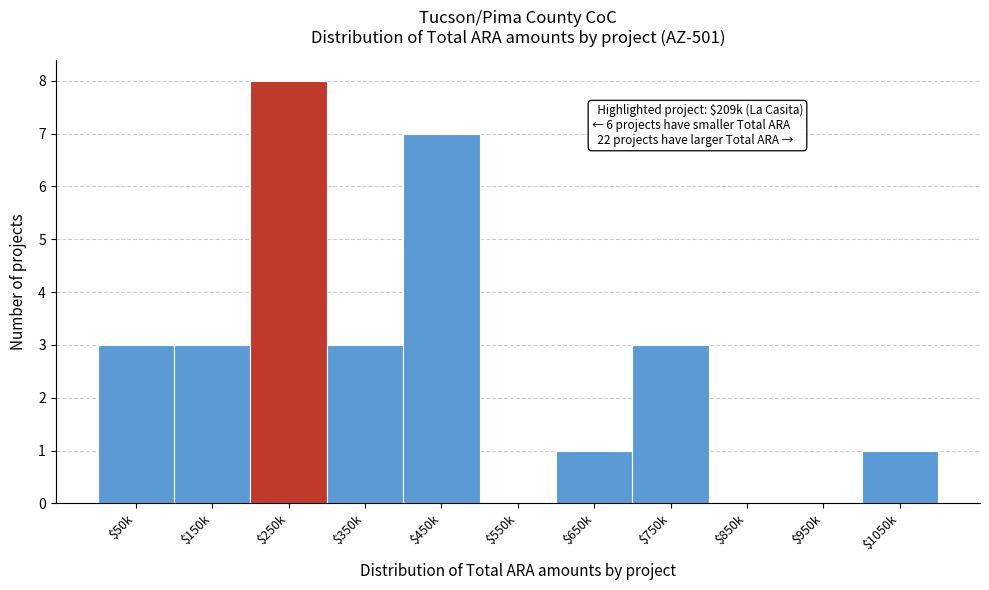

What is the sum of all values?

29